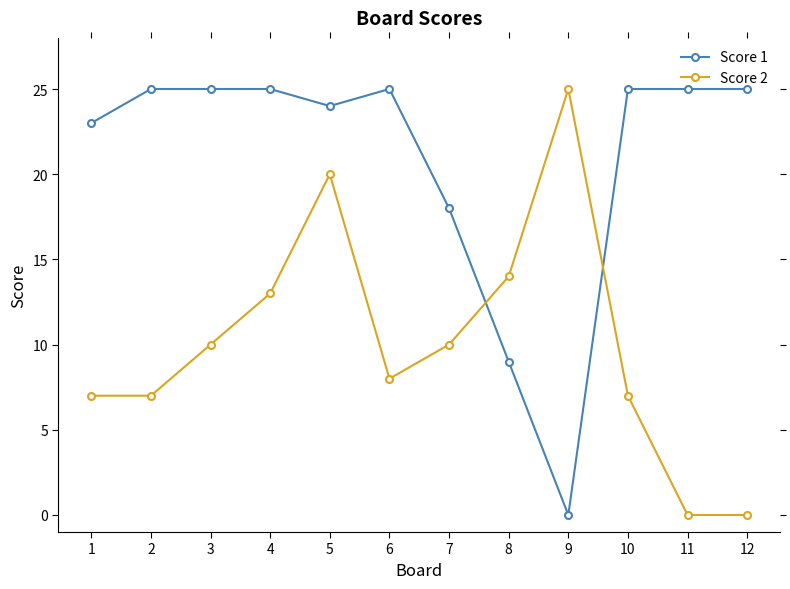

Reading left to right, what are all the values shown in this chart?

Score 1: 23	25	25	25	24	25	18	9	0	25	25	25
Score 2: 7	7	10	13	20	8	10	14	25	7	0	0